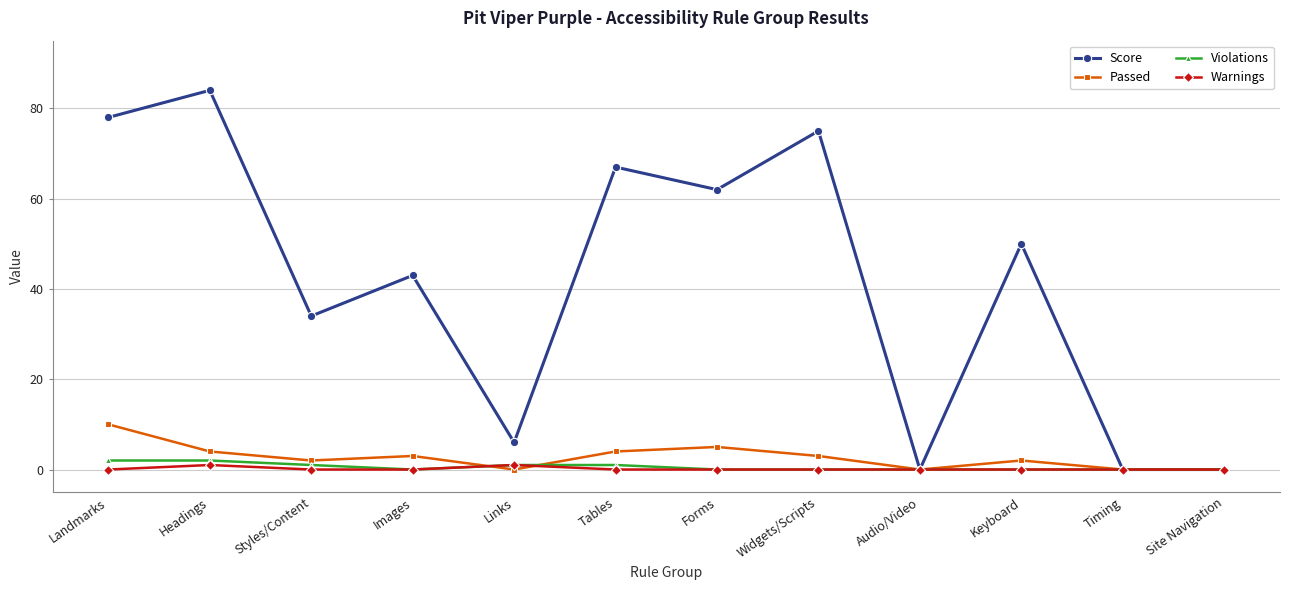

What is the difference between the maximum and minimum values in the Violations series?

2